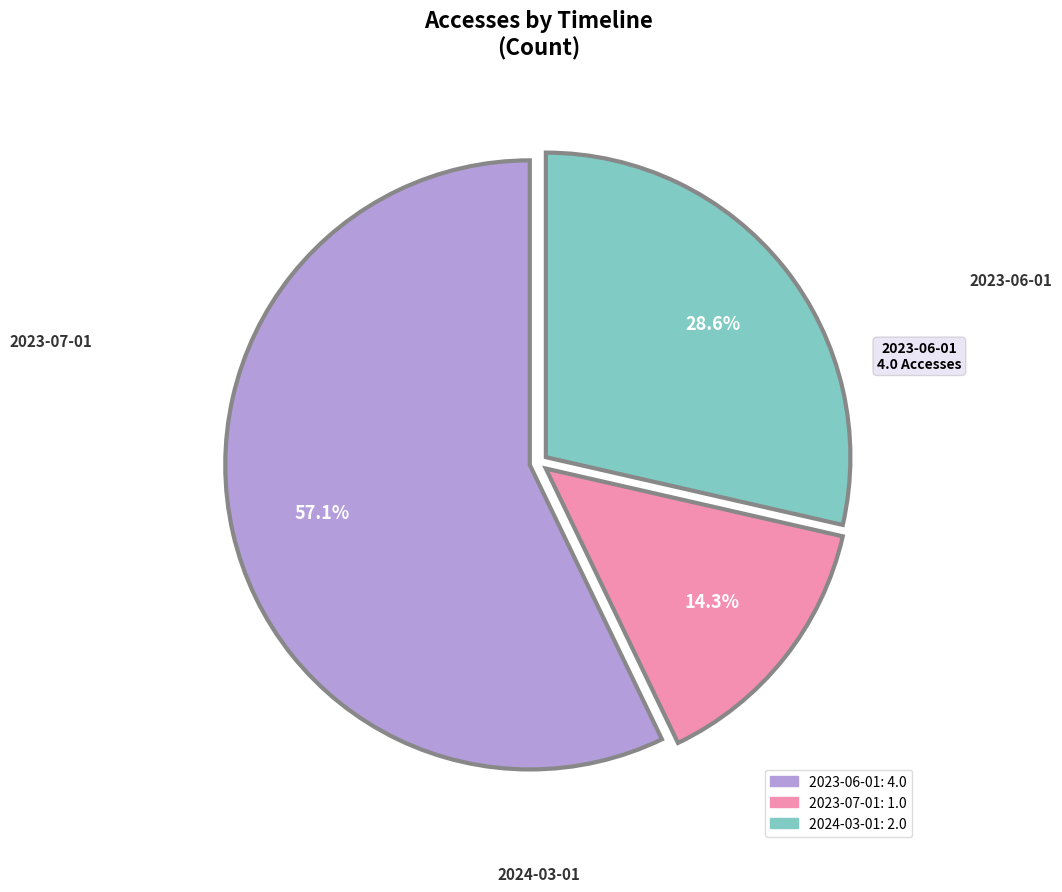

Is the sum of 2023-07-01 and 2024-03-01 greater than half?

No